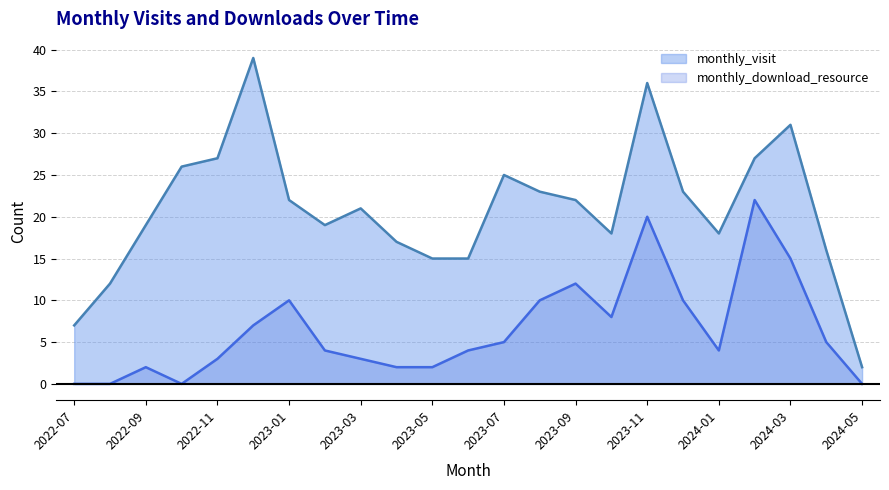

How many interior local peaks does the monthly_visit series have?

5